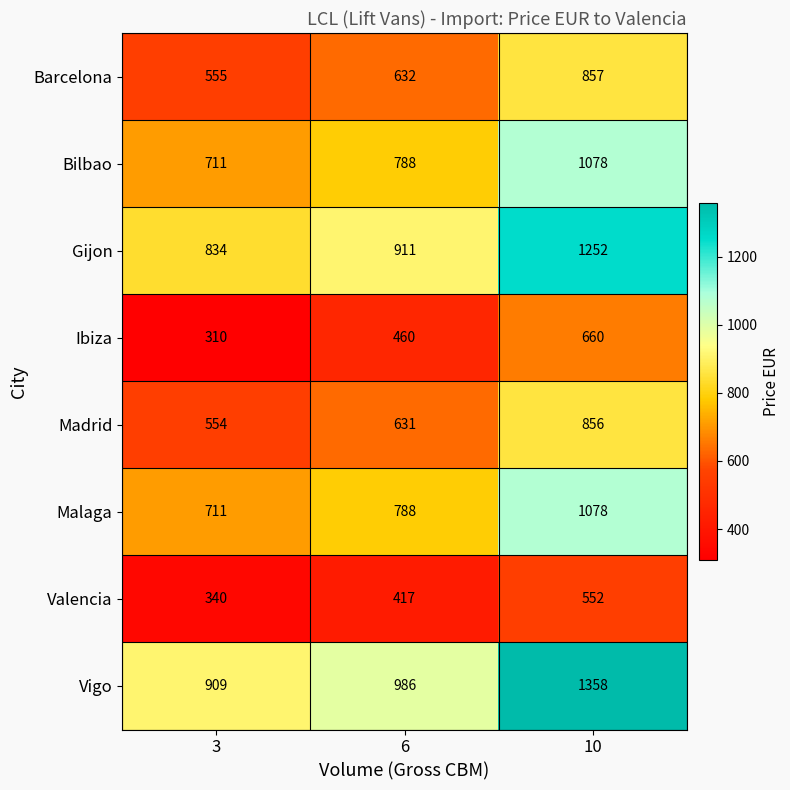

What is the average value of the Ibiza series?

477